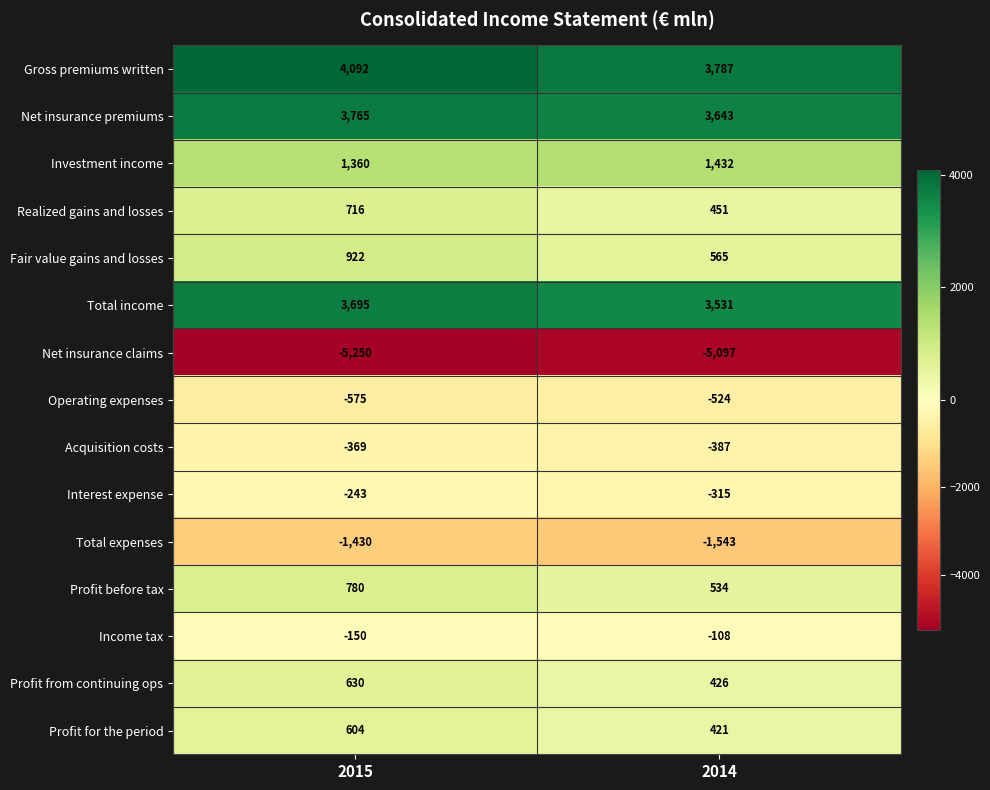

How many data points in Gross premiums written are less than 4092?

1